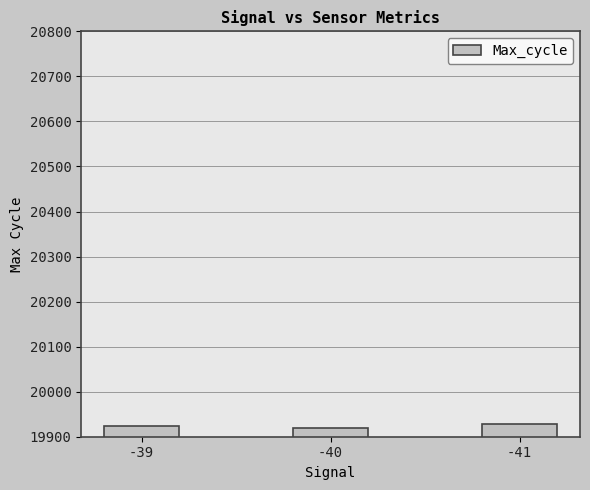

What is the minimum value shown in the chart?

19920